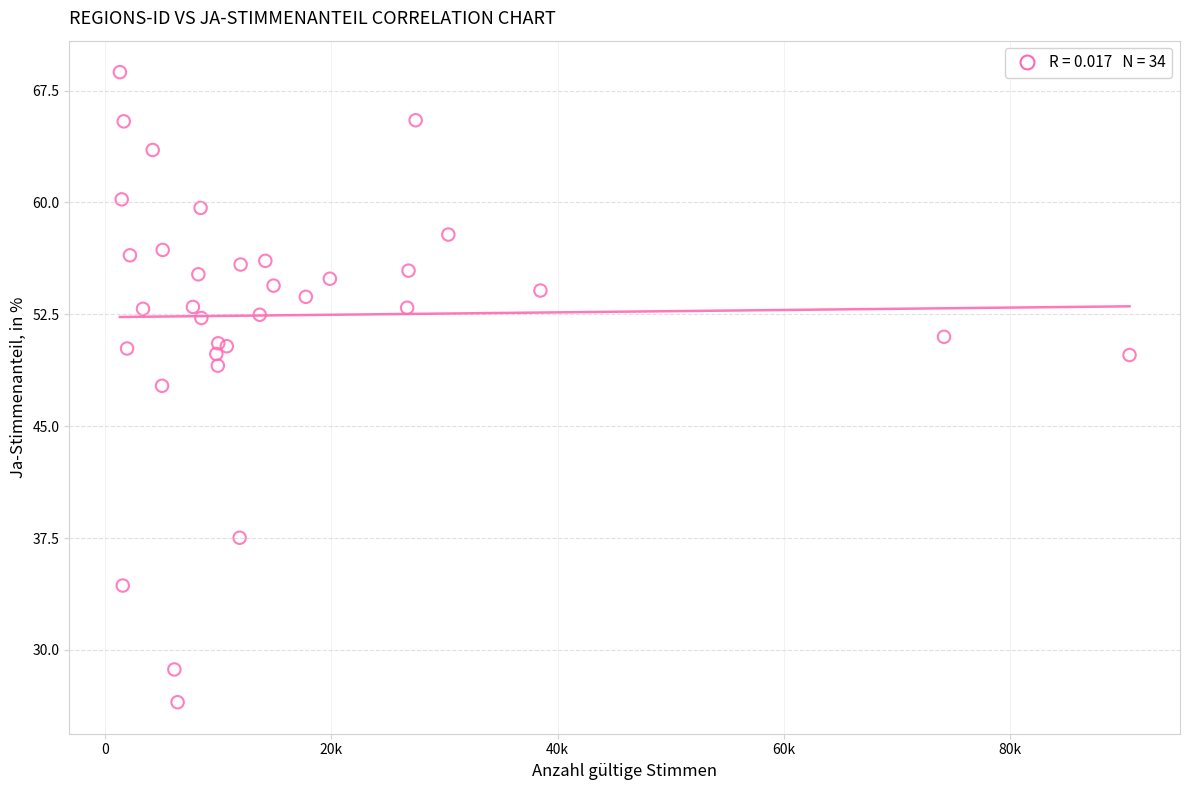

What Y value in the scatter plot is closest to 47?

47.7